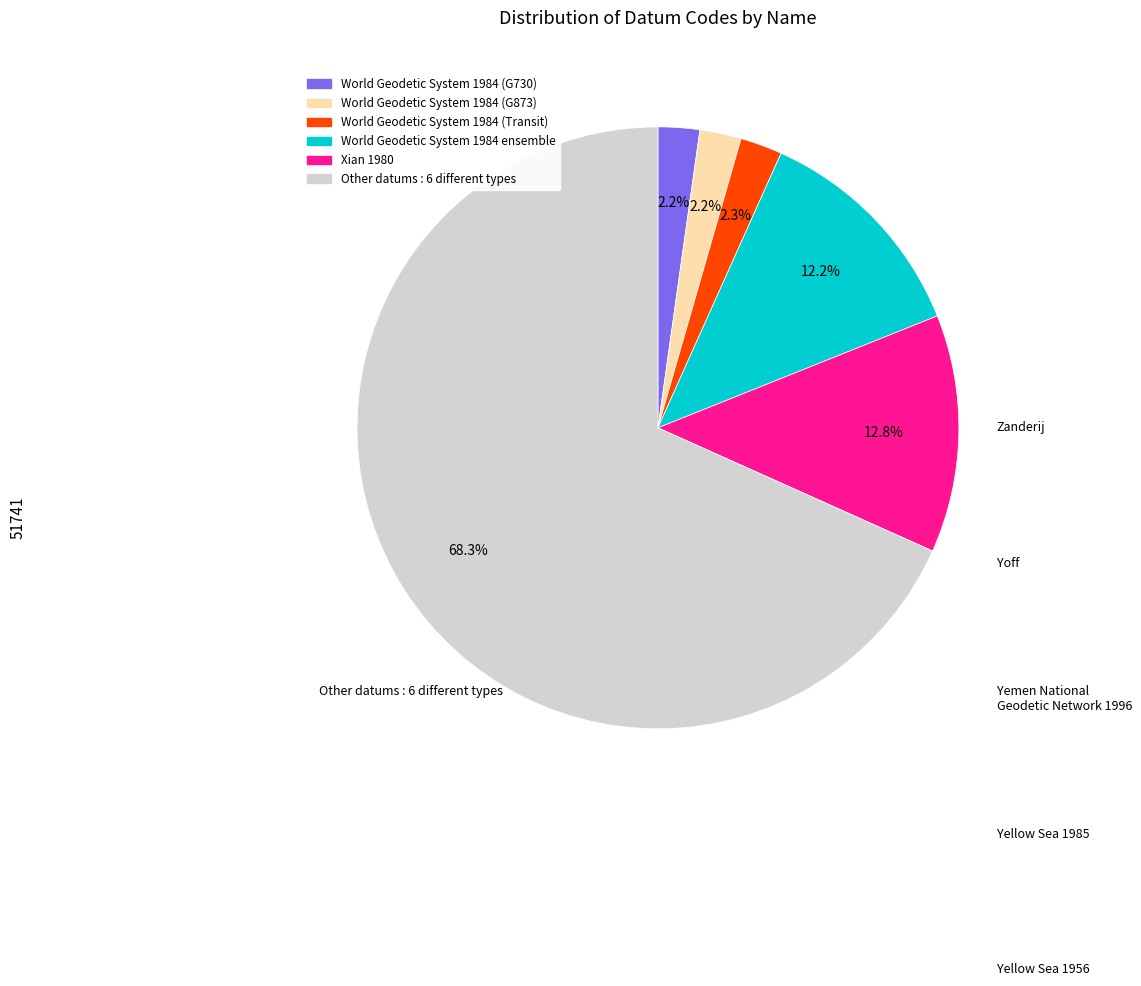

Is there a majority slice in this chart?

Yes